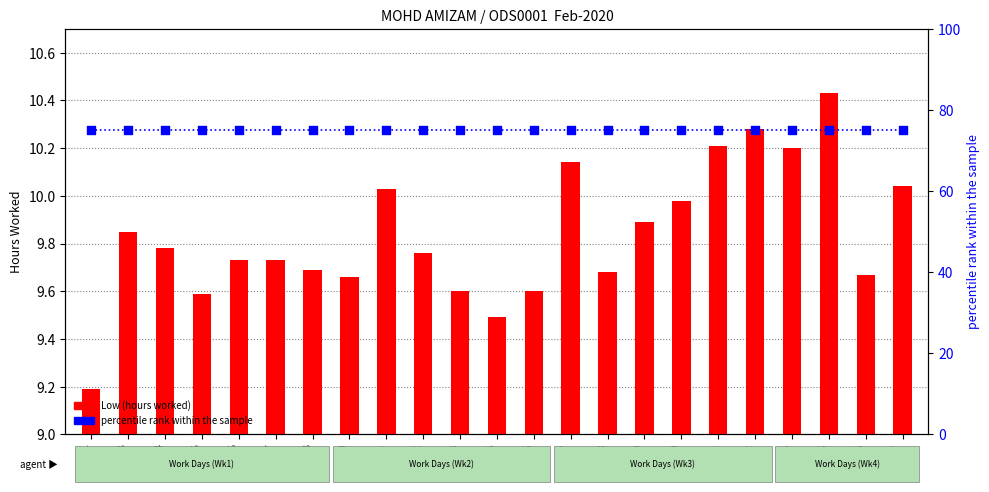

Is the value of Low (hours worked) at Day 13 greater than the value of percentile rank within the sample at Day 21?

No